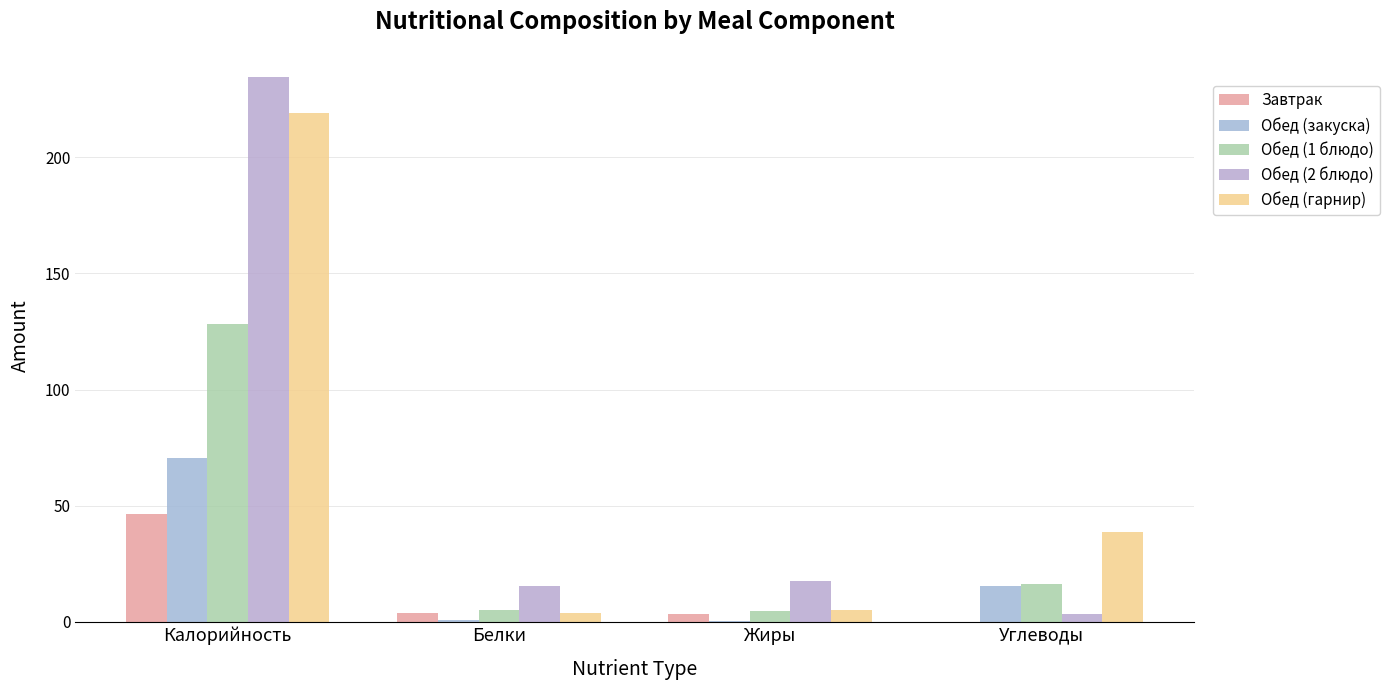

What is the highest value of the Обед (2 блюдо) series?

234.6